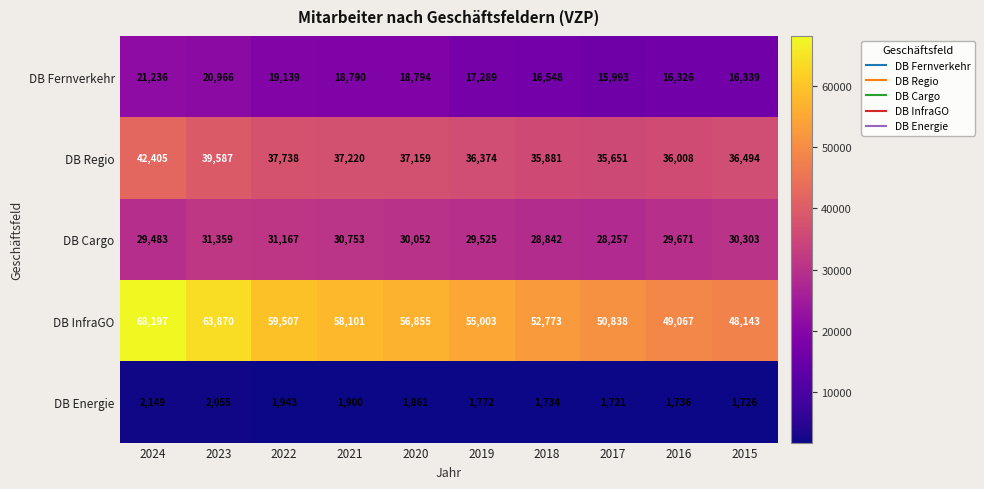

Is it true that DB Cargo equals 51577 at 2023?

False